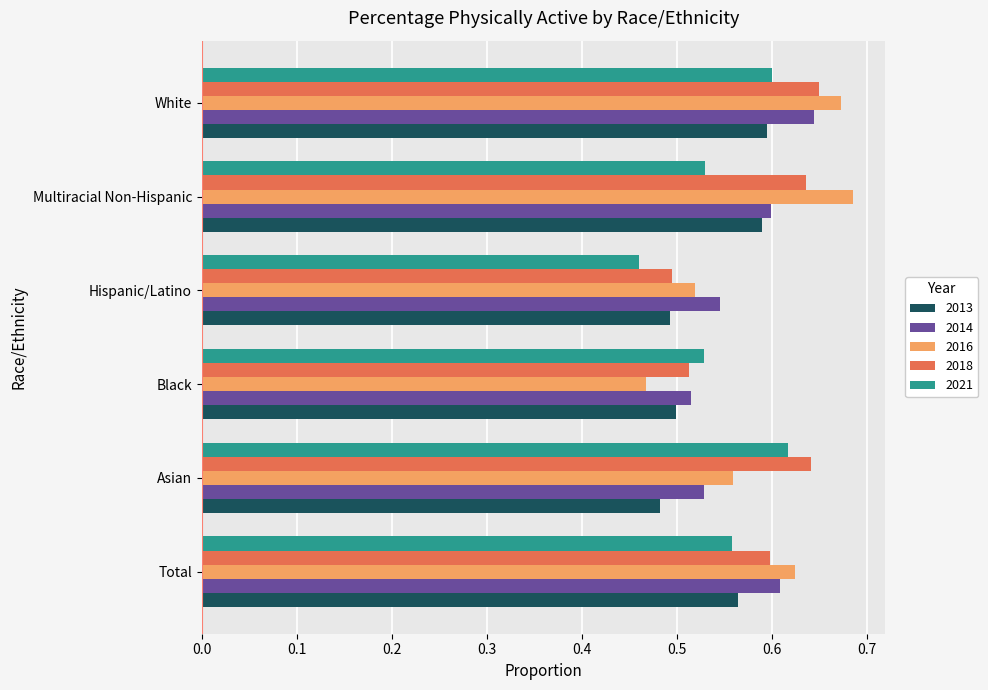

Which series changed the most between Asian and Black?

2018